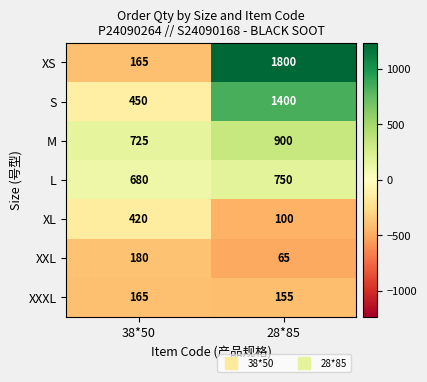

List the series in order of their peak value, highest first.

XS, S, M, L, XL, XXL, XXXL